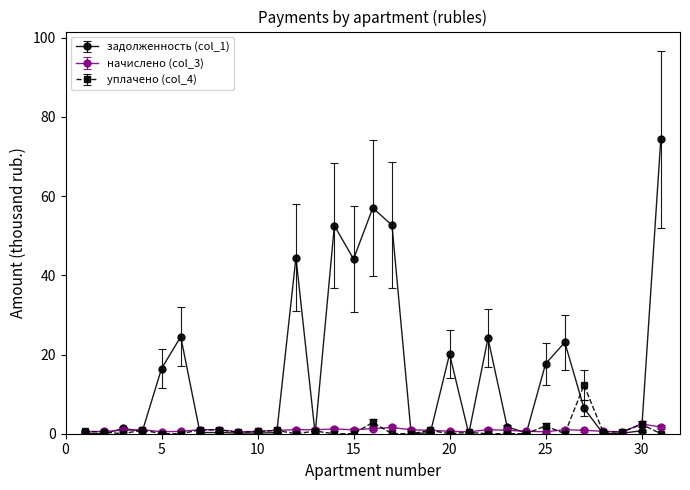

What is the value of the задолженность (col_1) point at the 9th from the left?

0.2